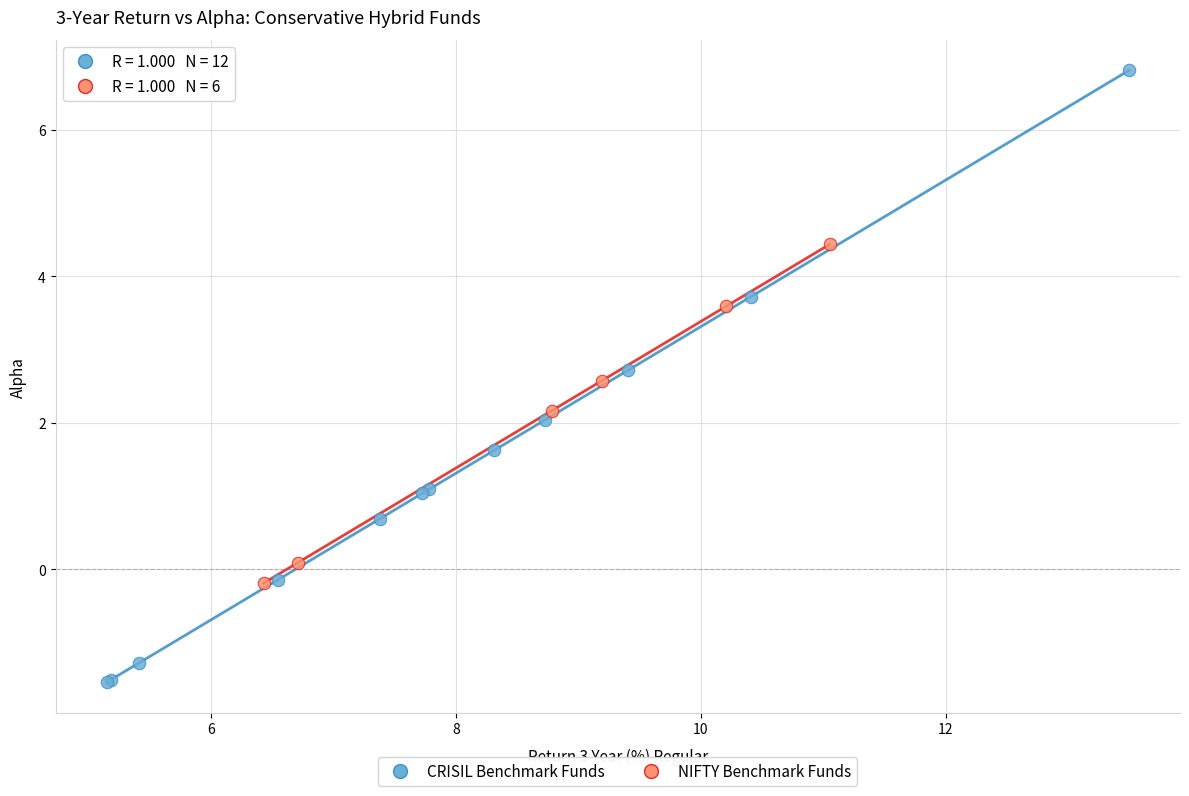

Which series has the widest spread of Y values?

CRISIL Benchmark Funds